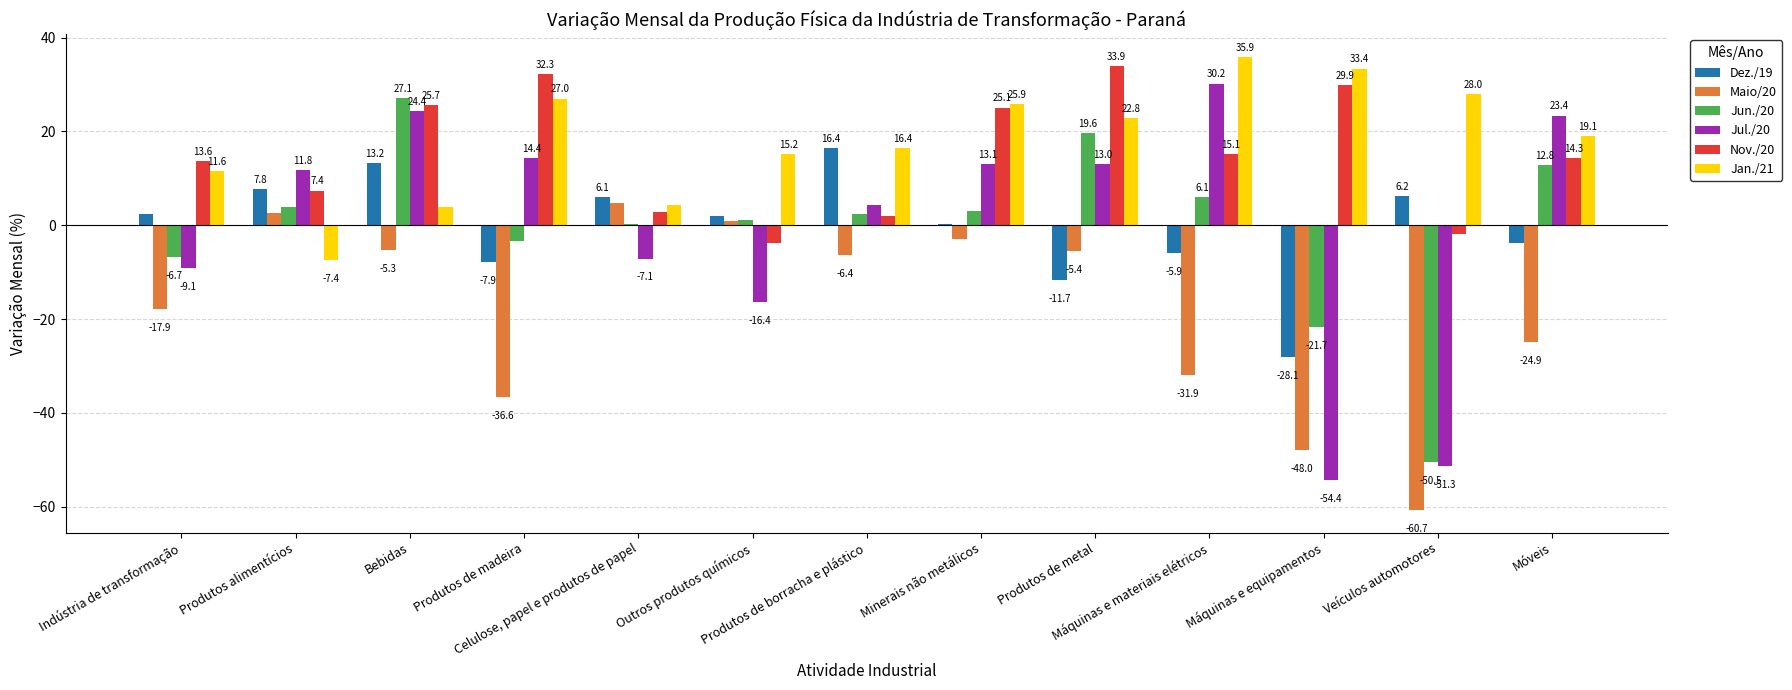

Which series has the largest total across all categories?

Jan./21